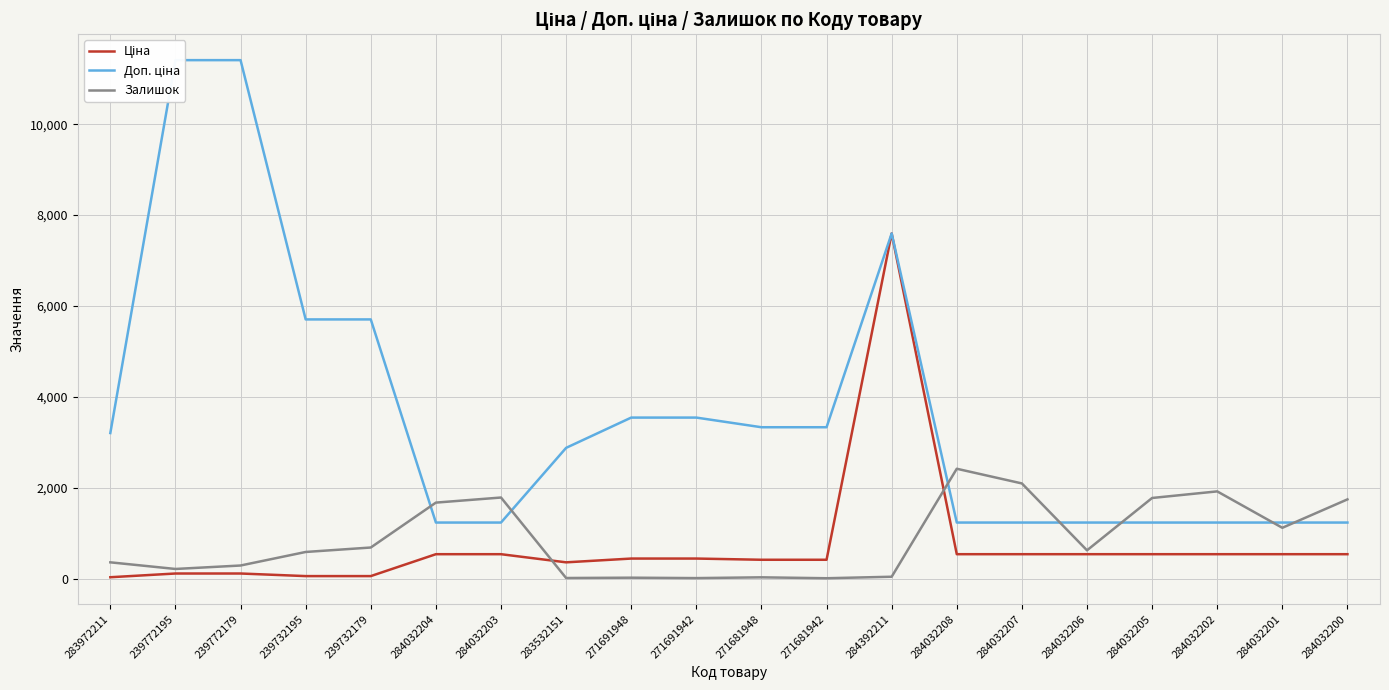

What is the approximate value of Ціна at 271681948?

416.6